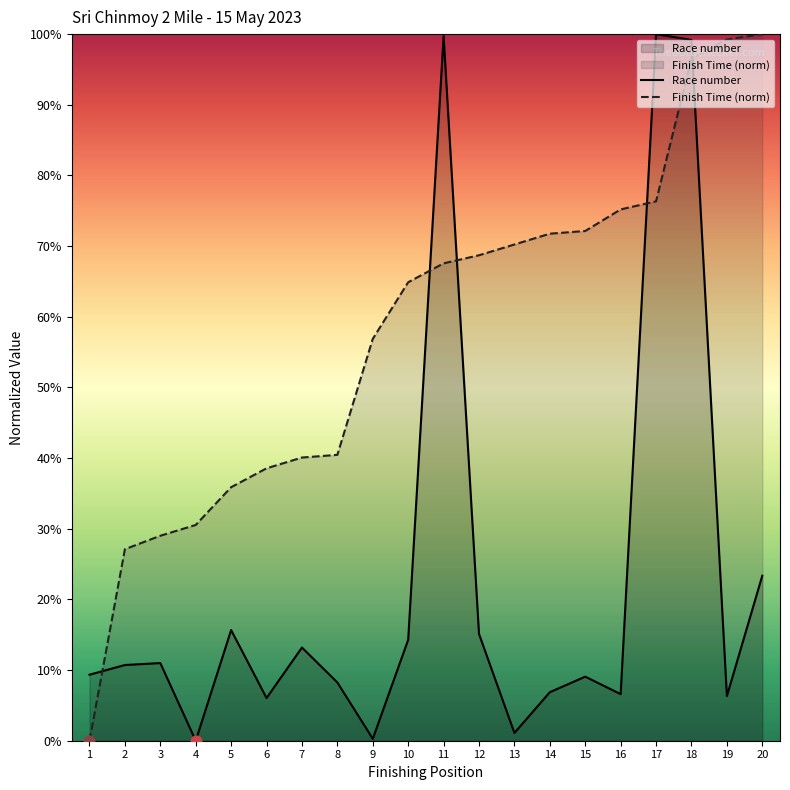

At how many categories does at least one series exceed 60?

11